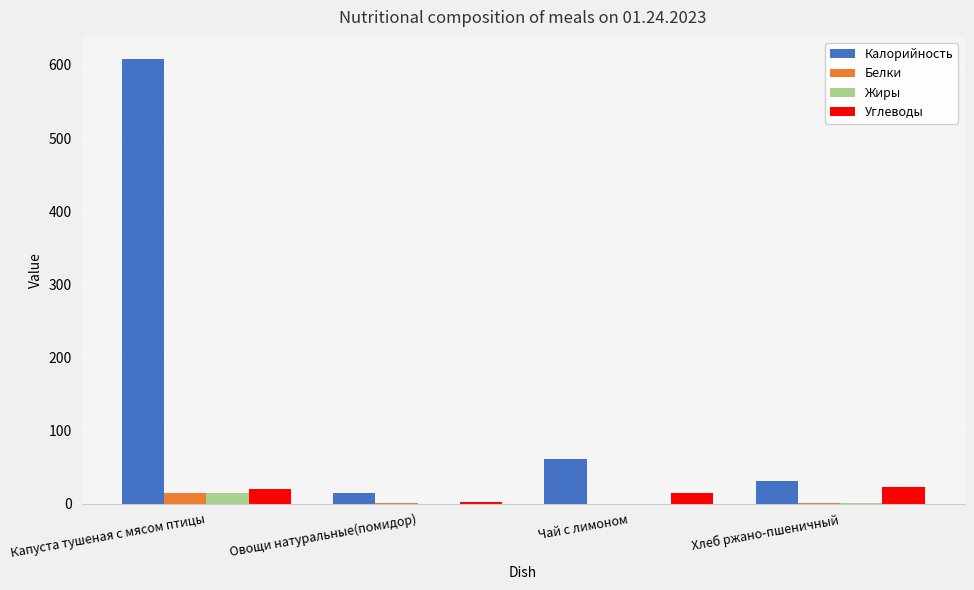

Does the chart contain stacked bars?

No